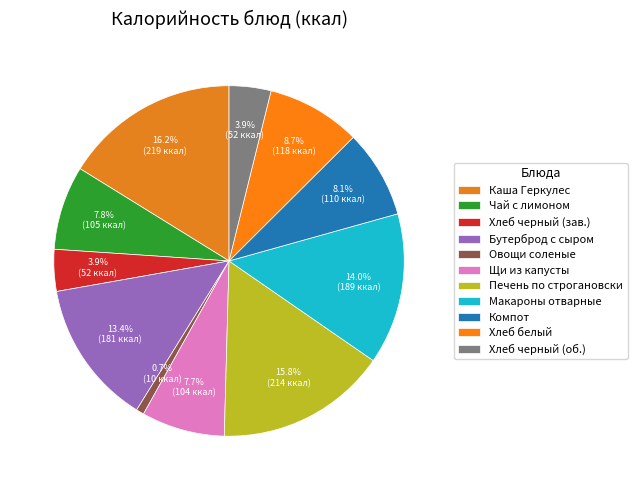

Is there any slice that represents more than half of the pie?

No